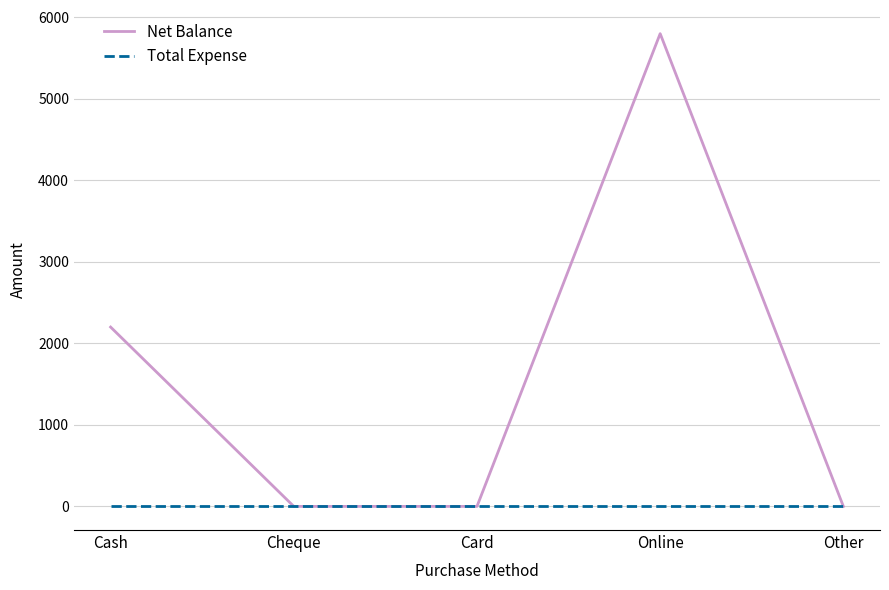

What is the spread (max minus min) of values at Online?

5800